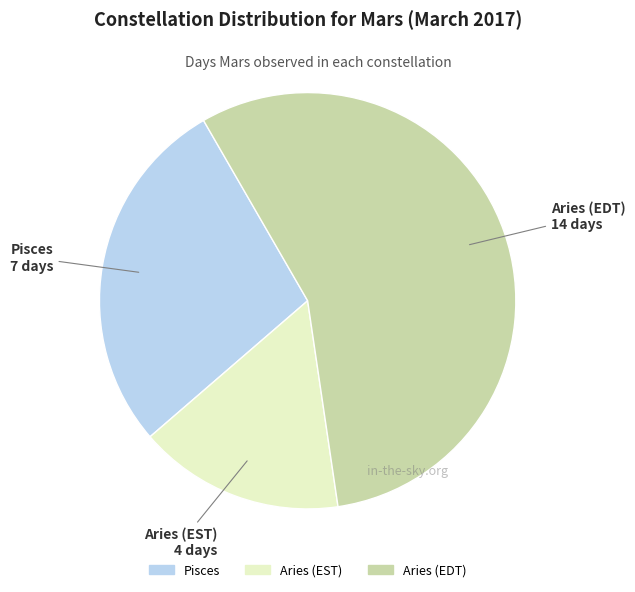

True or false: Aries (EST) accounts for 16% of the total.

True